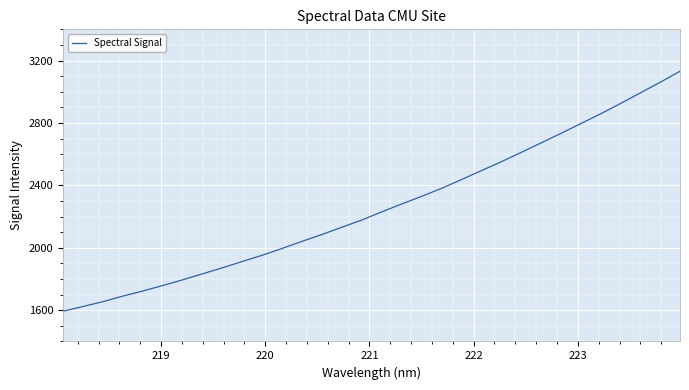

What is the smallest value displayed?

1593.5